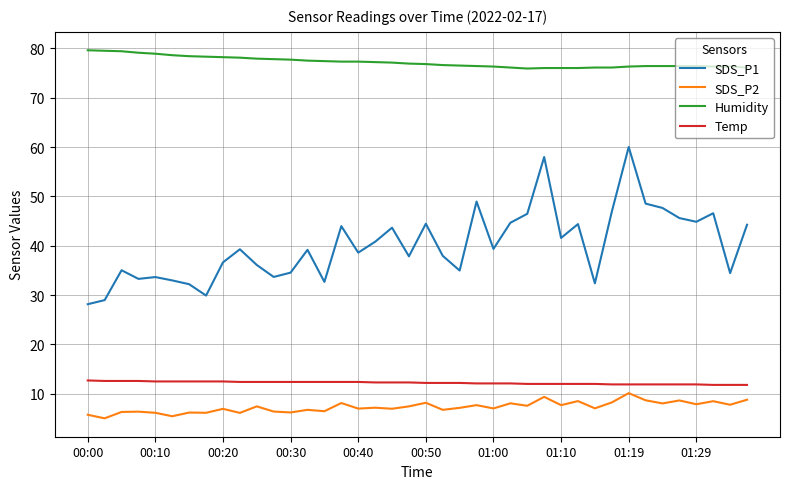

Which series has the largest total across all categories?

Humidity